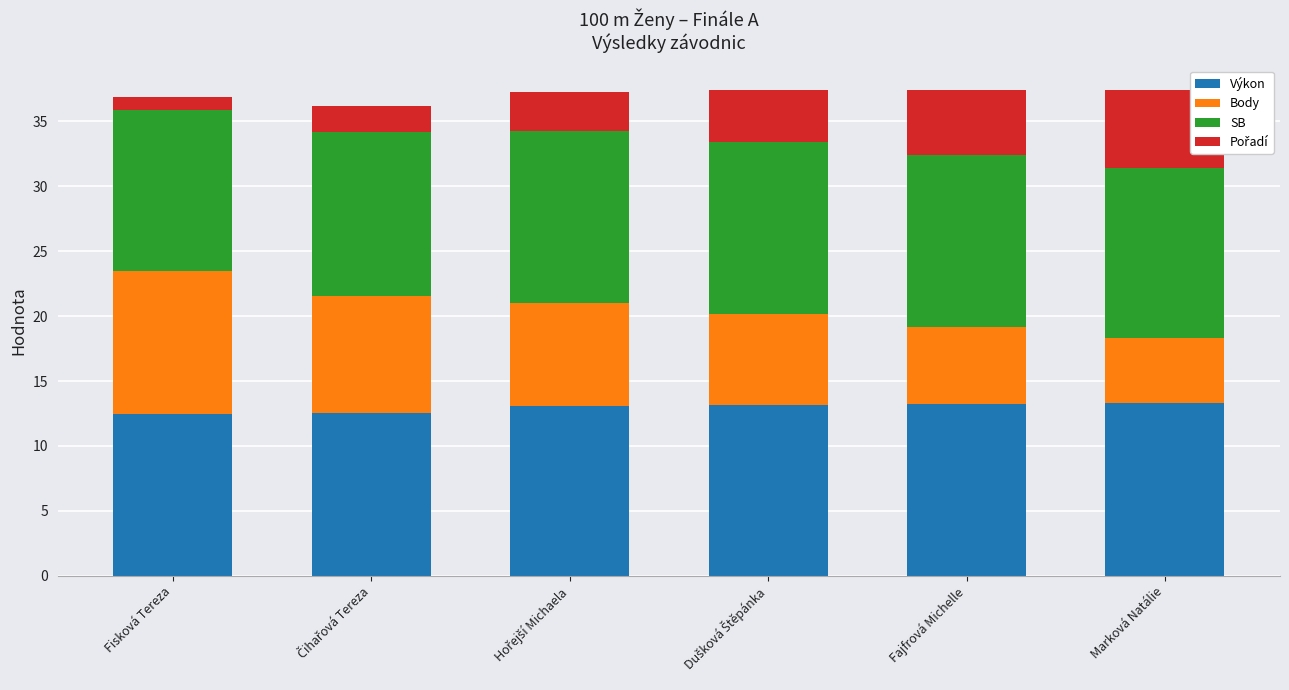

What is the total value across all series at Fisková Tereza?

36.9